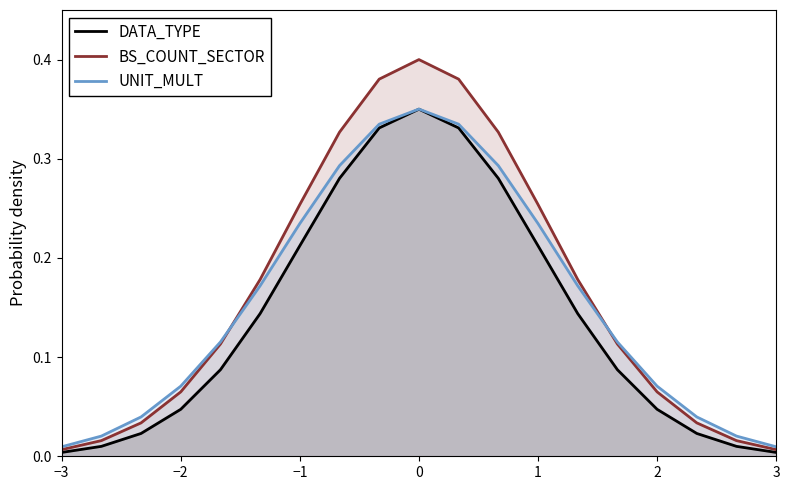

Which series has the widest spread of values?

BS_COUNT_SECTOR